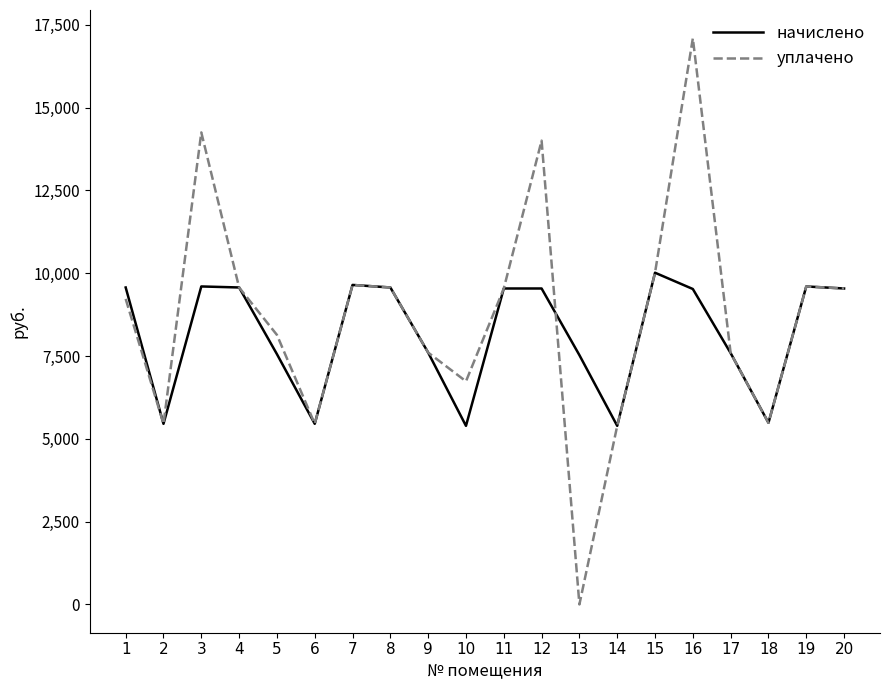

What is the difference between the уплачено values at 11 and 12?

4463.3